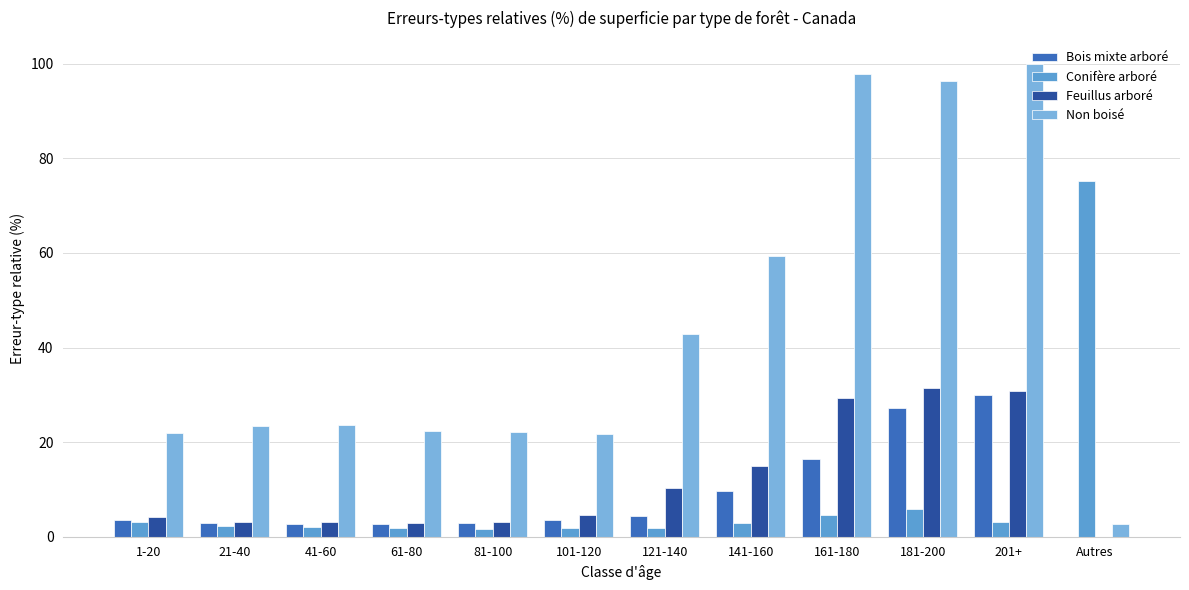

What is the spread (max minus min) of values at 61-80?

20.6